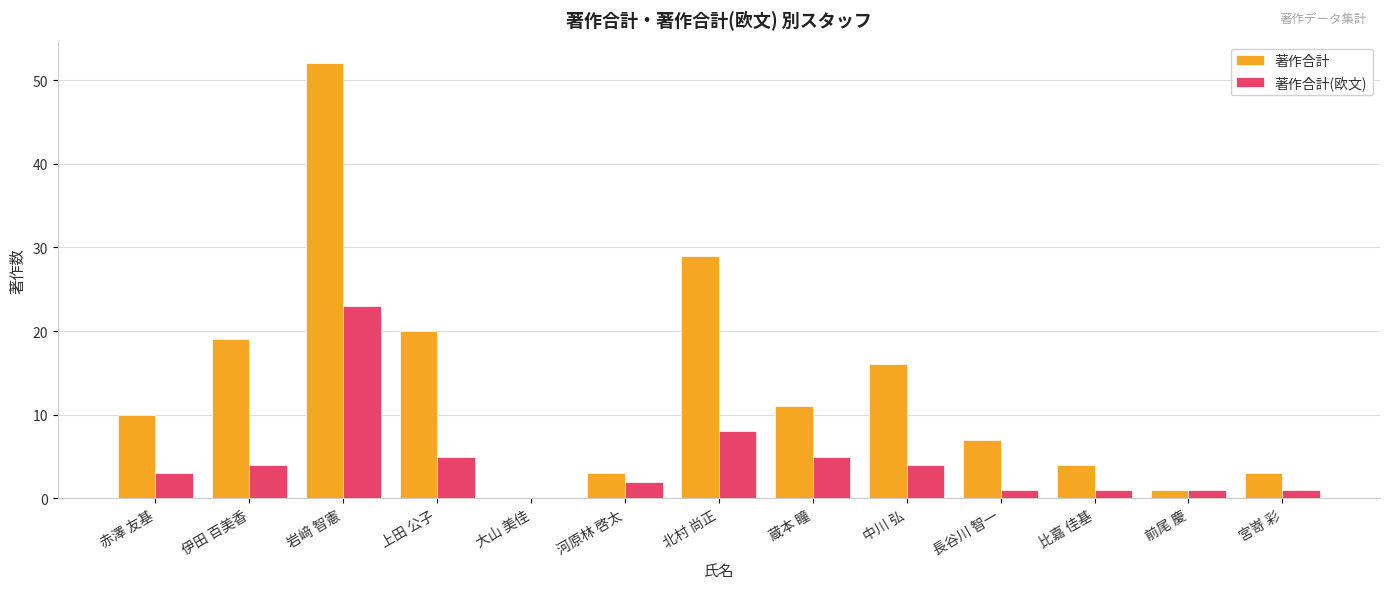

Reading left to right, extract all data points from this chart.

著作合計: 赤澤 友基=10	伊田 百美香=19	岩﨑 智憲=52	上田 公子=20	大山 美佳=0	河原林 啓太=3	北村 尚正=29	蔵本 瞳=11	中川 弘=16	長谷川 智一=7	比嘉 佳基=4	前尾 慶=1	宮嵜 彩=3
著作合計(欧文): 赤澤 友基=3	伊田 百美香=4	岩﨑 智憲=23	上田 公子=5	大山 美佳=0	河原林 啓太=2	北村 尚正=8	蔵本 瞳=5	中川 弘=4	長谷川 智一=1	比嘉 佳基=1	前尾 慶=1	宮嵜 彩=1